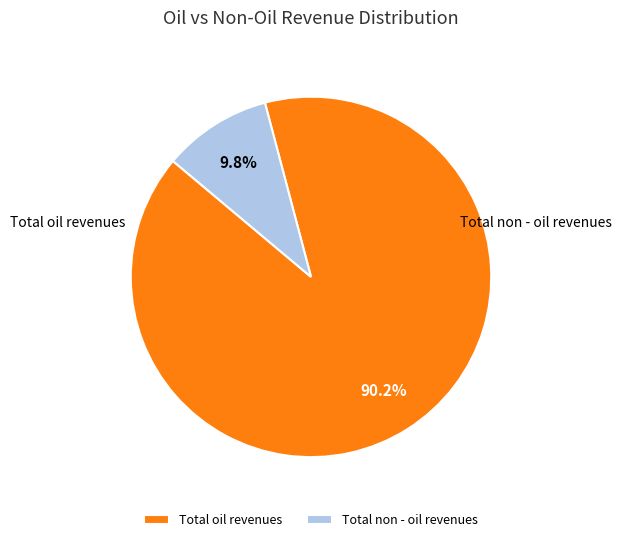

To the nearest percent, what percentage of the pie is Total oil revenues?

90%